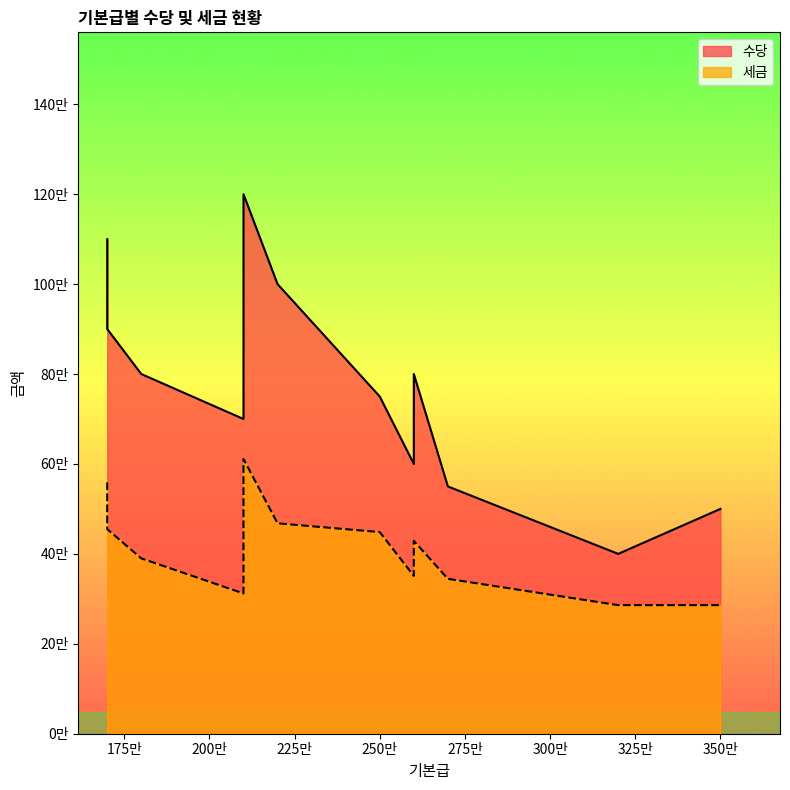

How many categories are shown in the chart?

12